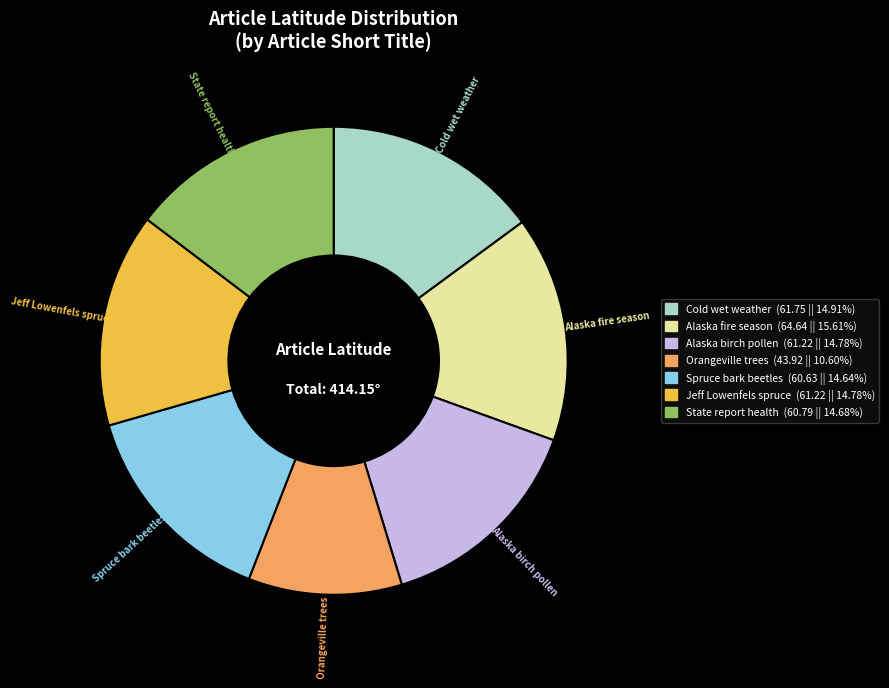

Is there any slice that represents more than half of the pie?

No